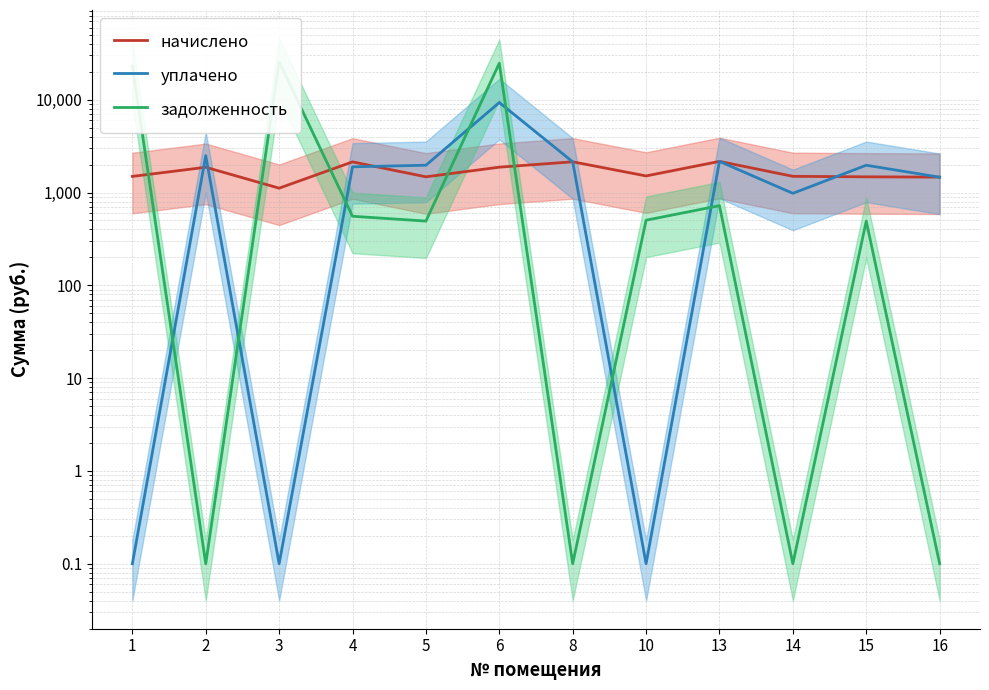

At which category is the sum across all series the highest?

6